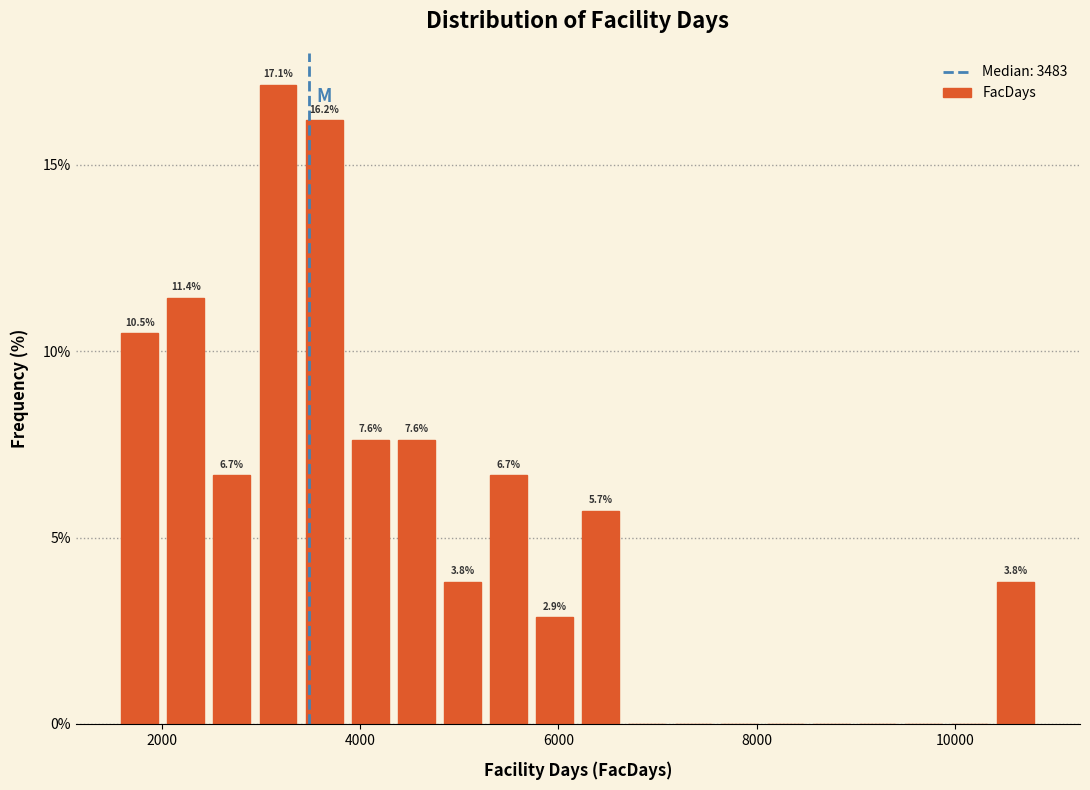

Around what value on the x-axis is the tallest bar? Give the approximate position of its centre, as read against the axis.

3200